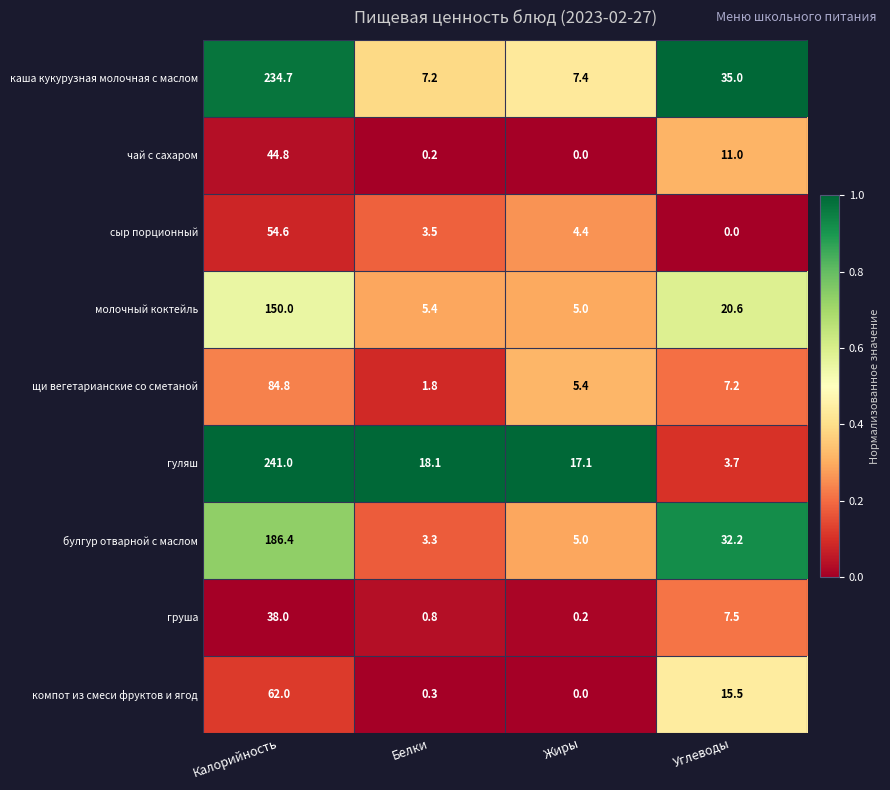

What is the highest value of the груша series?

38.0